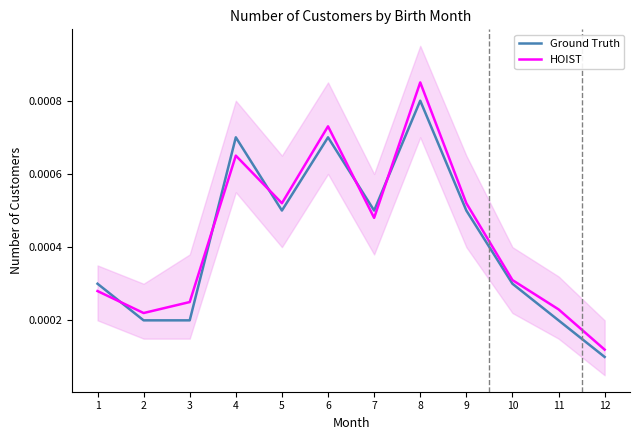

Does the chart have visible grid lines?

No